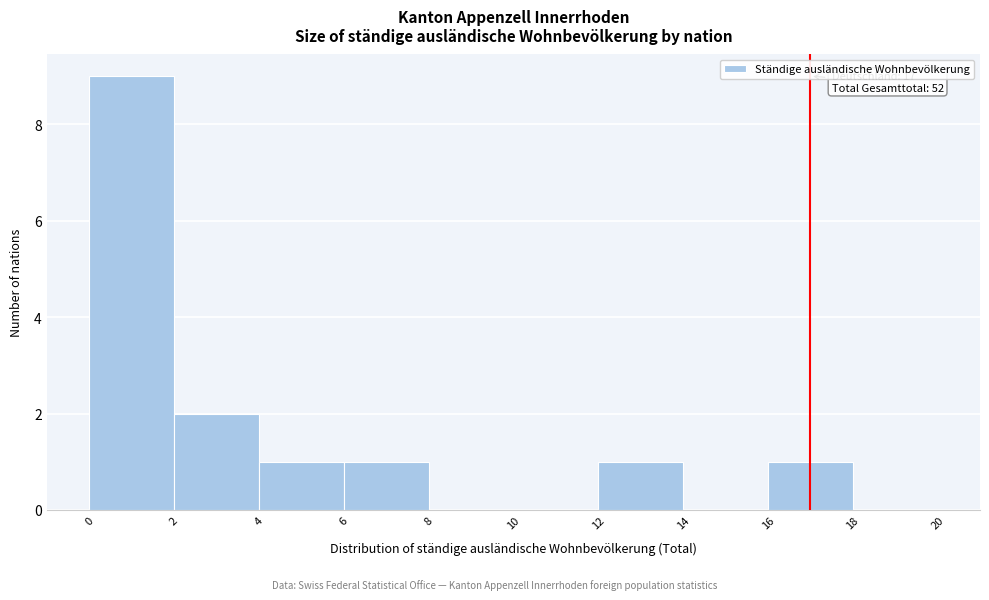

Which range on the x-axis has the tallest bar?

0 to 2